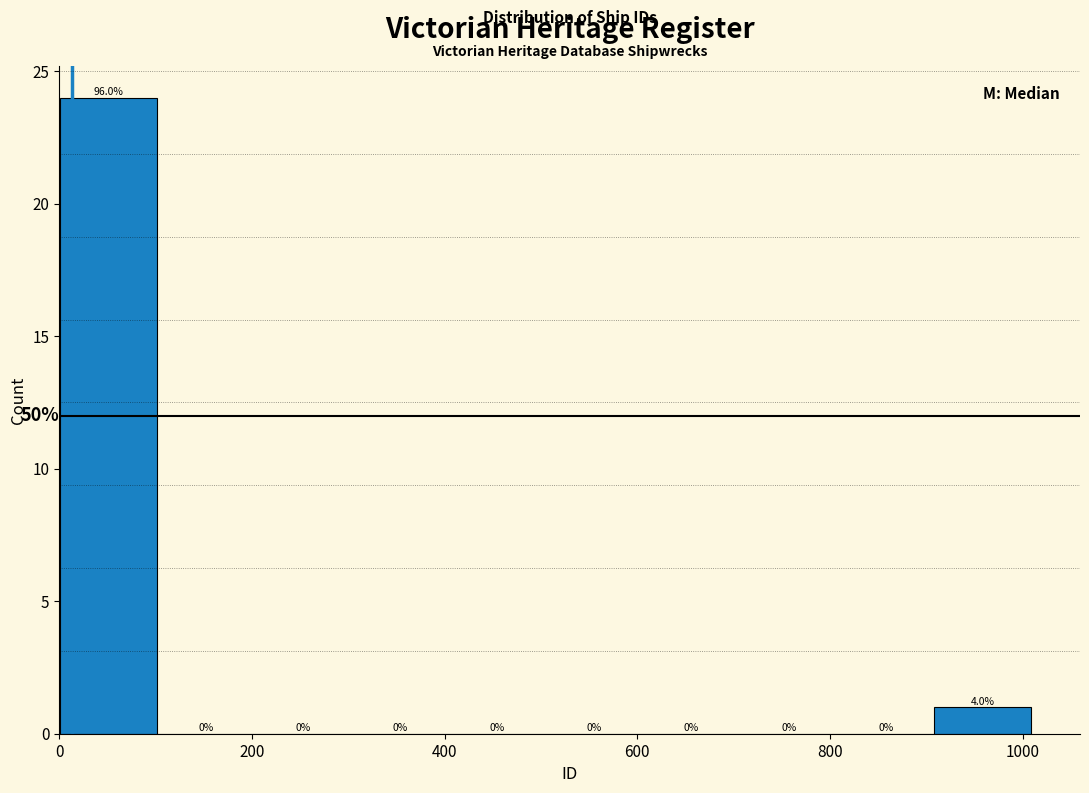

Over which range of the x-axis is the bar tallest?

0 to 100